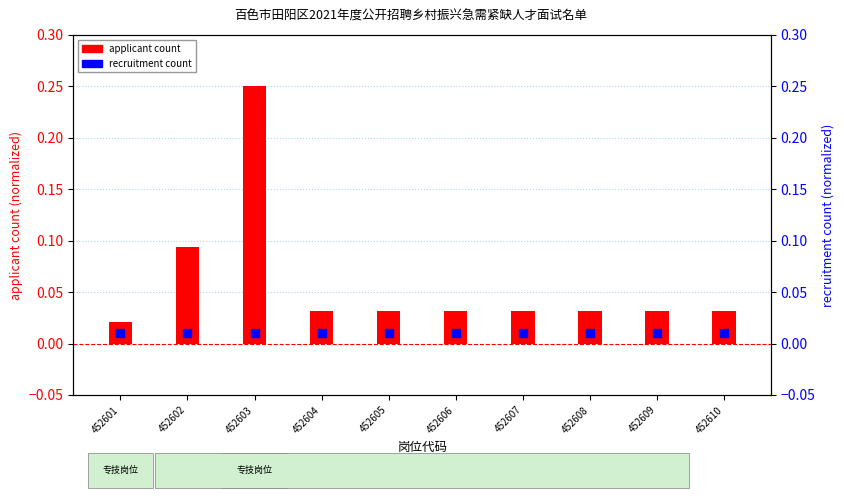

At which category is the sum across all series the highest?

452603